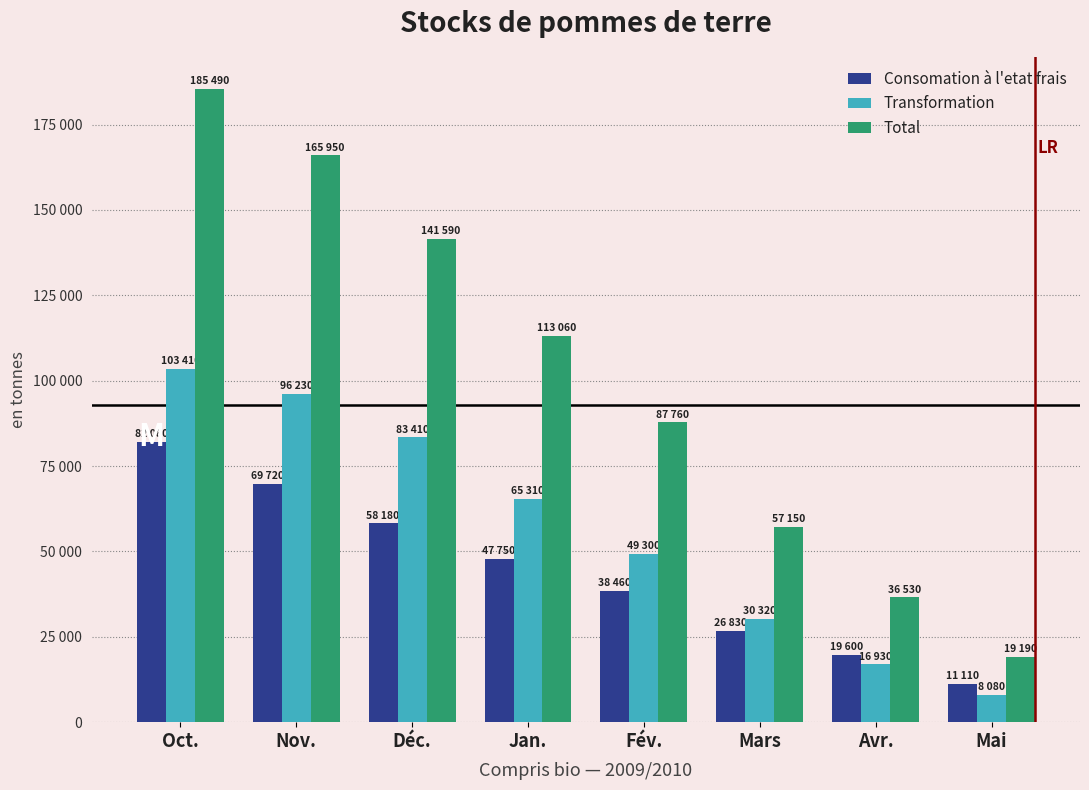

At which label is Total closest to 102340?

Jan.